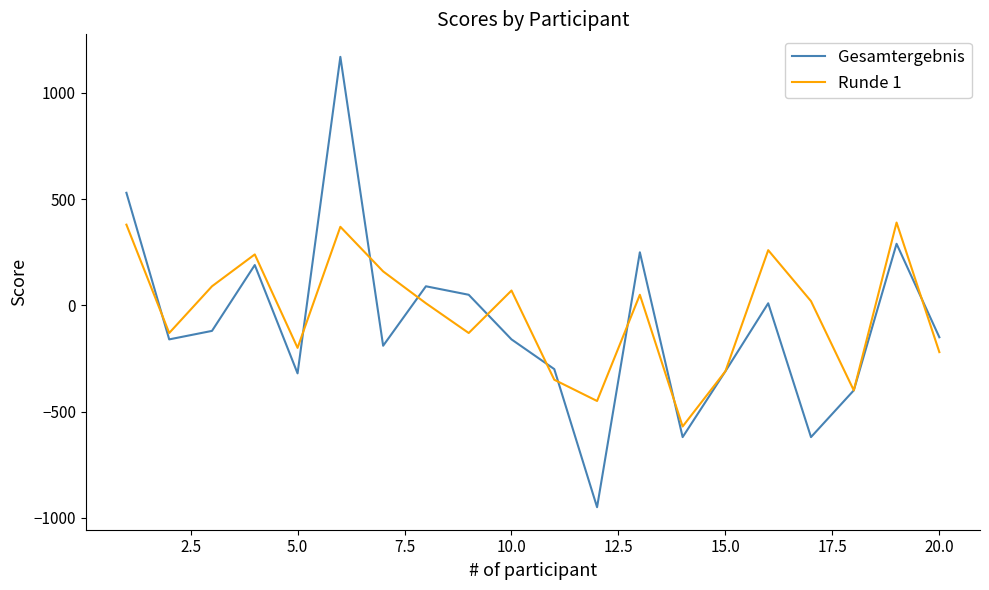

What is the sum of all Runde 1 values?

-720